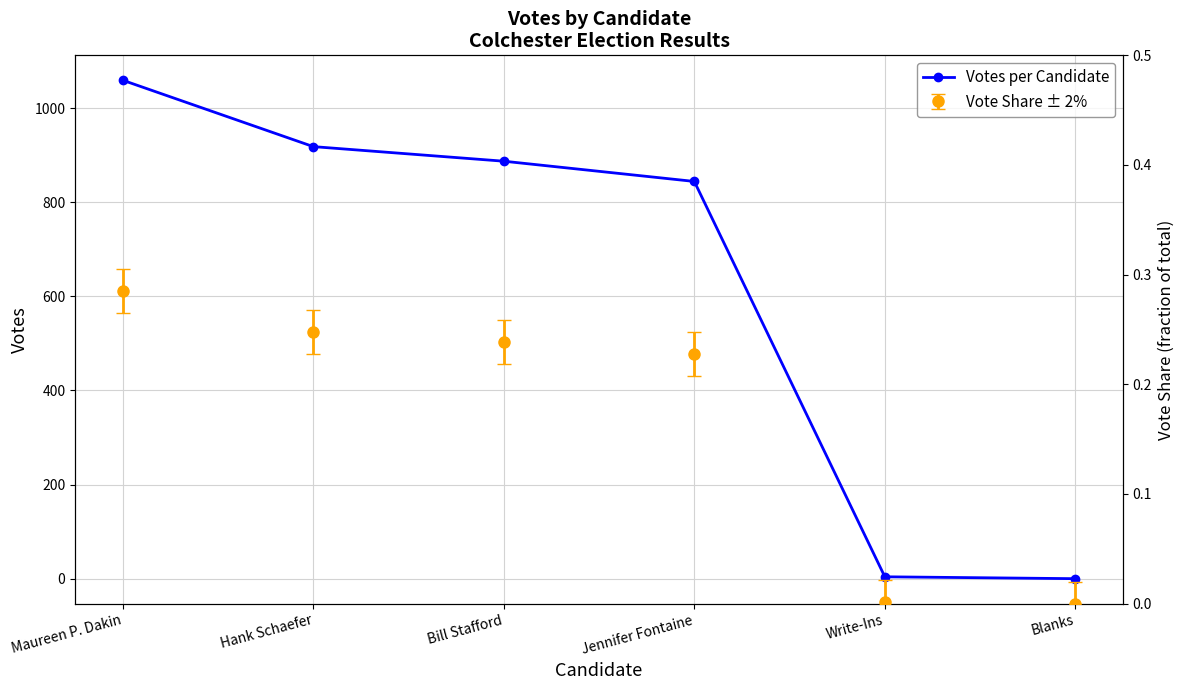

What is the value of the 3rd point from the left?

887